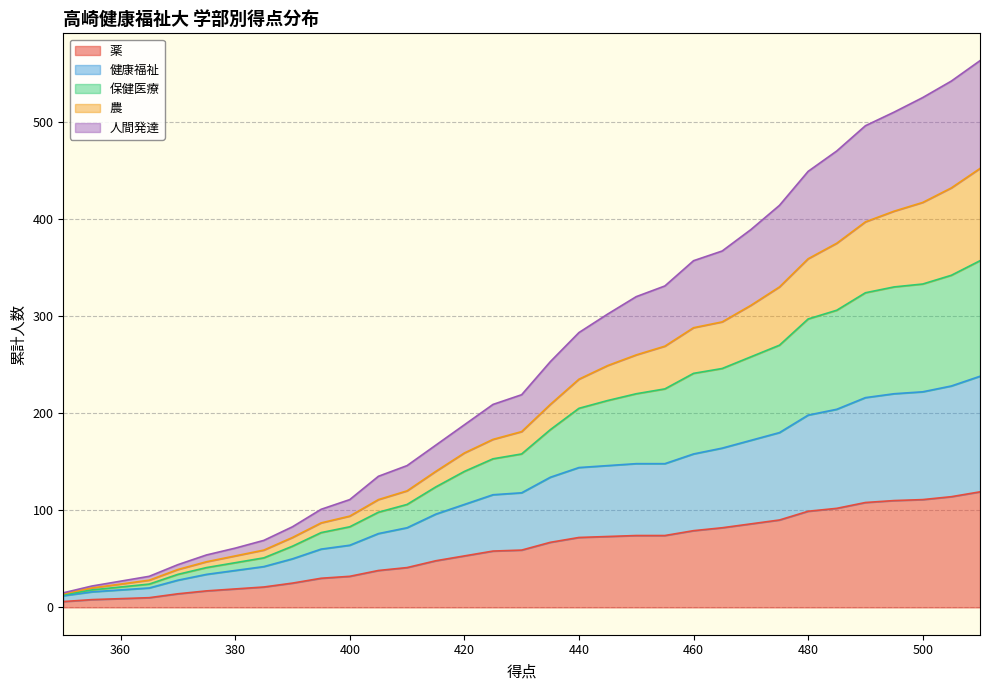

What is the value of the 農 point at the 21st from the left?

260